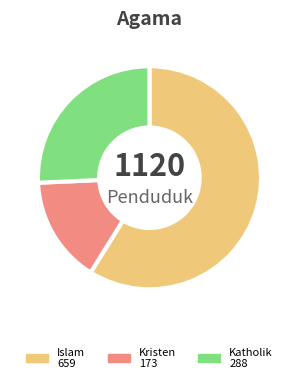

Is there any slice that represents more than half of the pie?

Yes